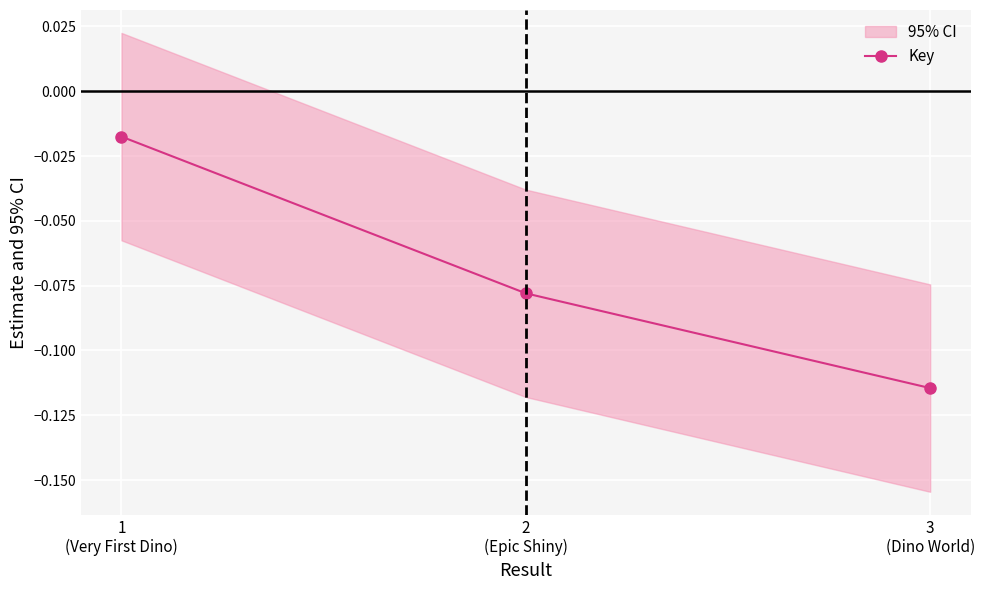

Is this an area chart (filled region under the line)?

No